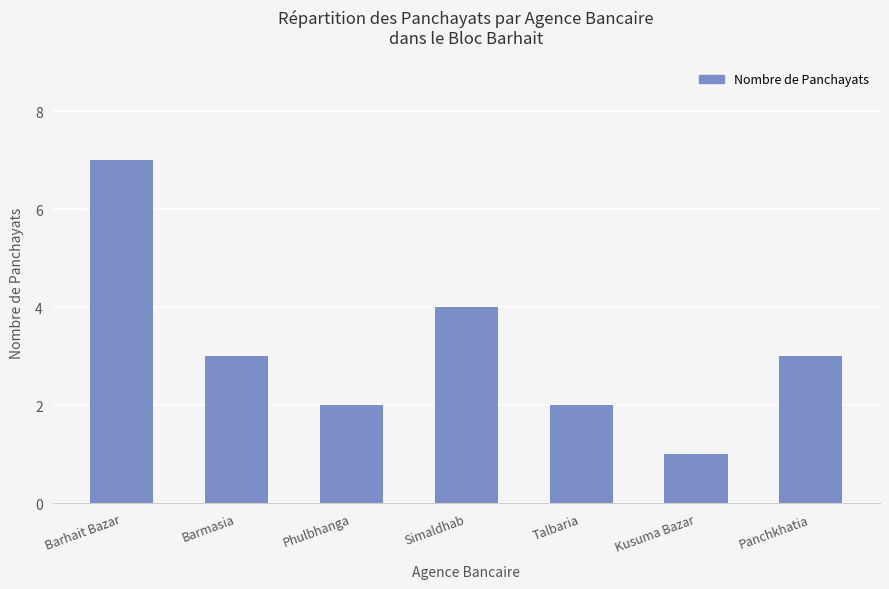

How many bars are there in total?

7